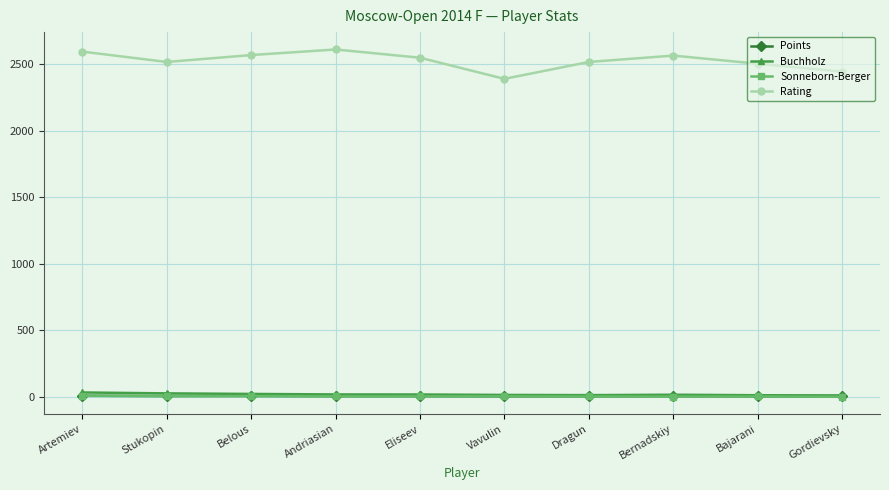

What is the maximum value shown in the chart?

2611.0